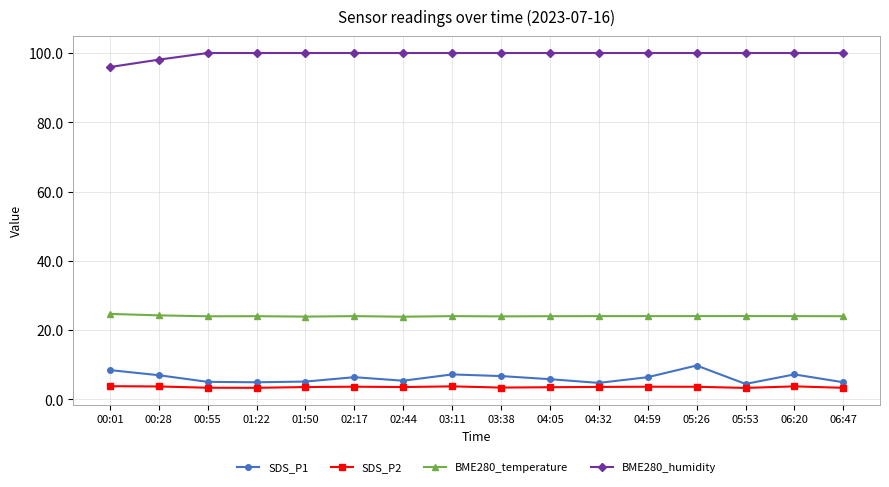

What is the maximum value shown in the chart?

100.0